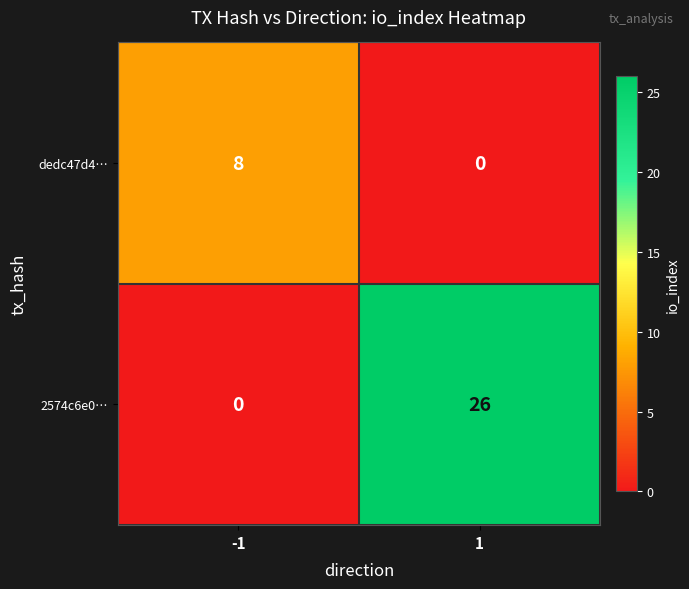

What is the maximum value shown in the chart?

26